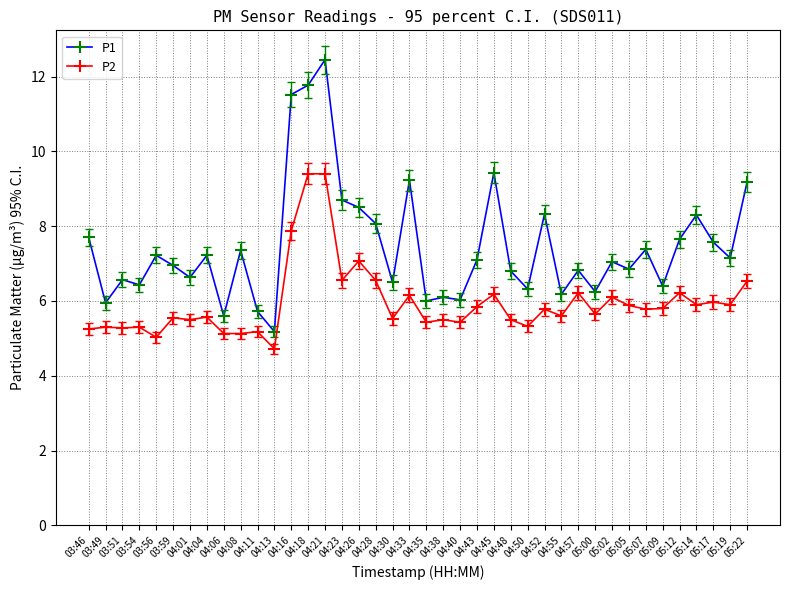

What is the difference between the second highest and second lowest values in the P2 series?

4.4